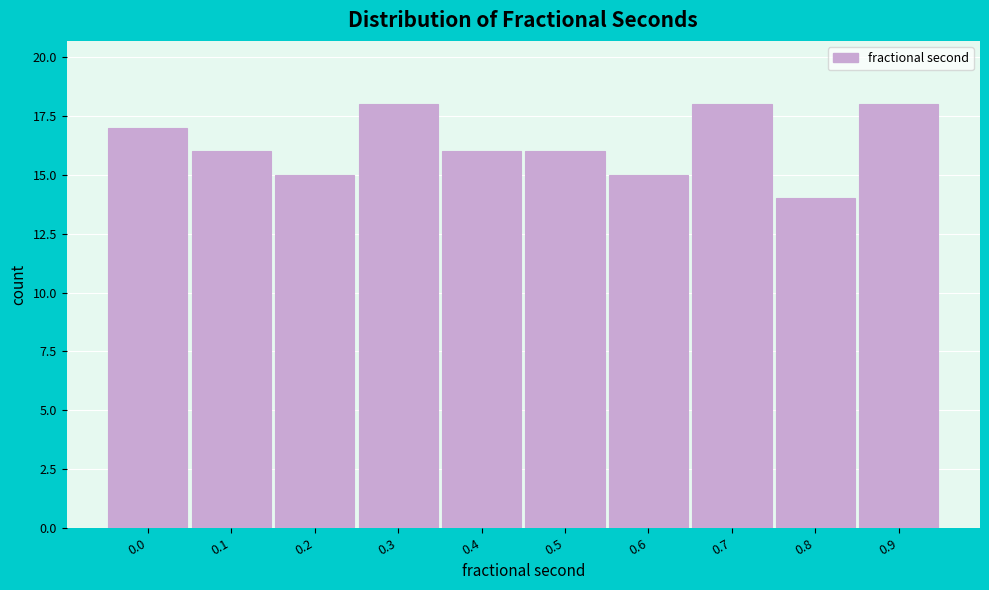

Reading left to right, extract all data points from this chart.

0.0=17	0.1=16	0.2=15	0.3=18	0.4=16	0.5=16	0.6=15	0.7=18	0.8=14	0.9=18